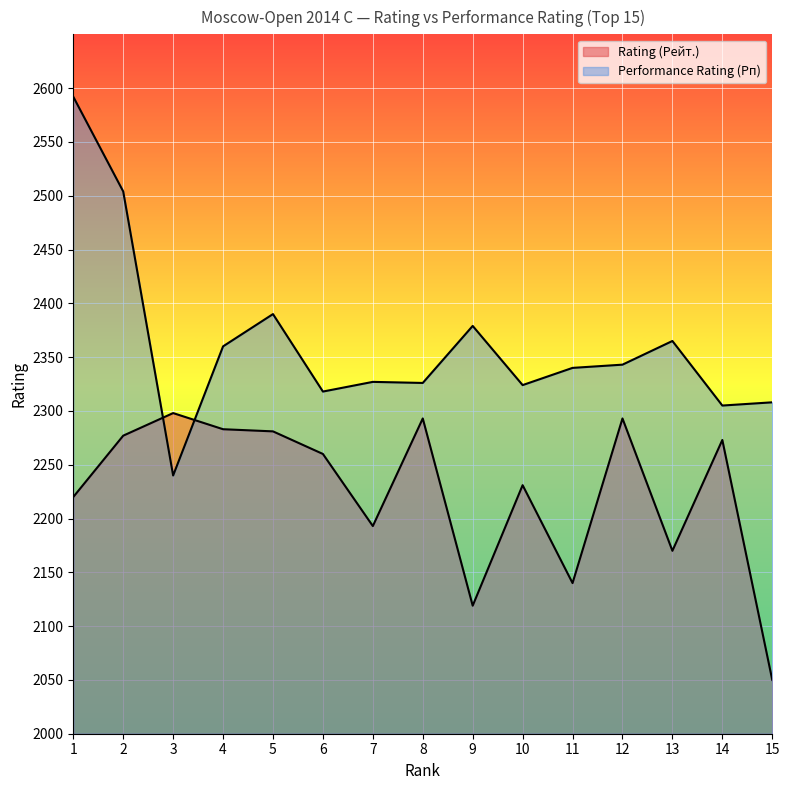

How many data points in Performance Rating (Рп) are less than 2340?

7